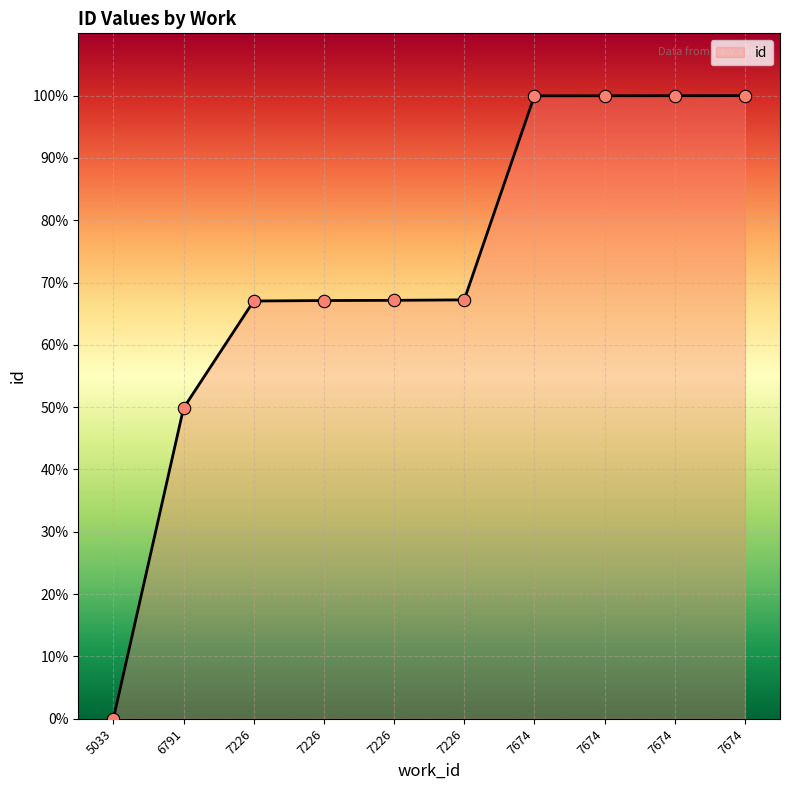

What is the change in value from 5033 to 6791?

+49.8